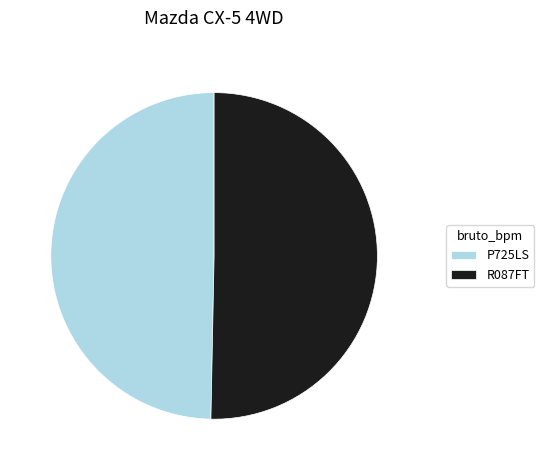

What is the largest slice in the pie chart?

R087FT